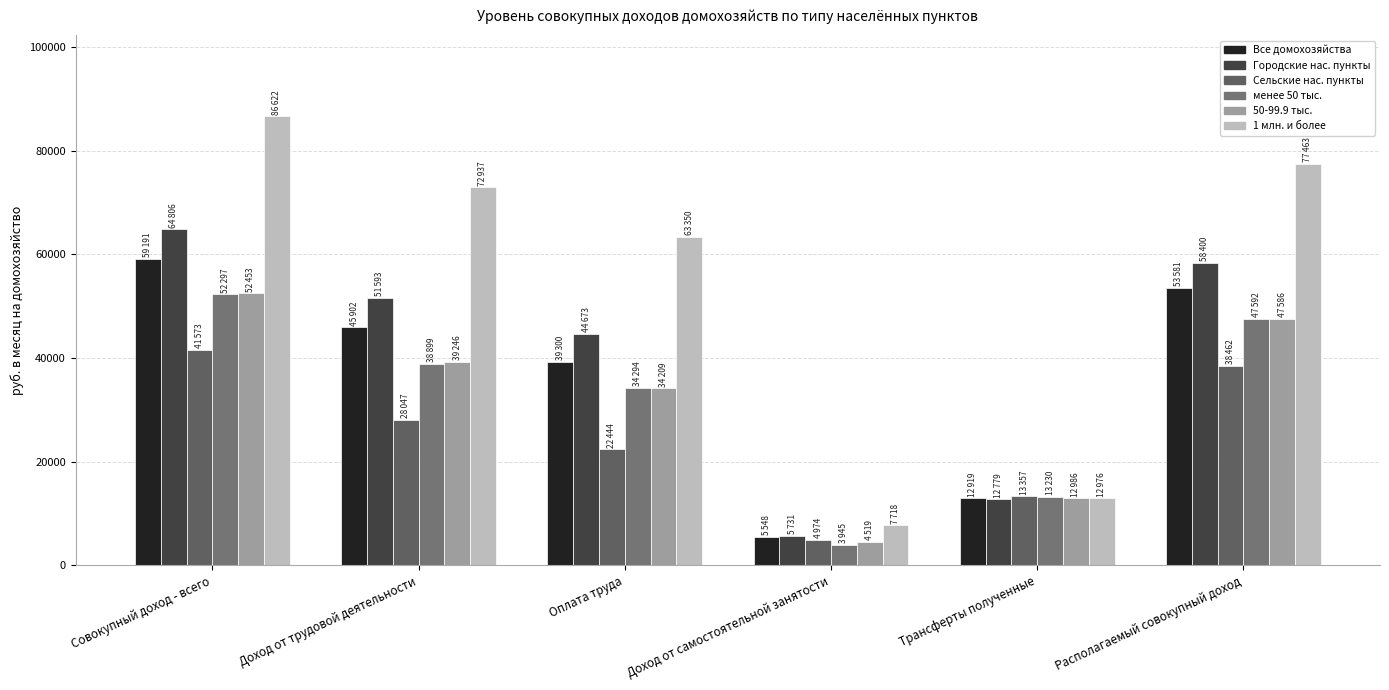

What is the sum of the Сельские нас. пункты values at Оплата труда and Доход от трудовой деятельности?

50491.3